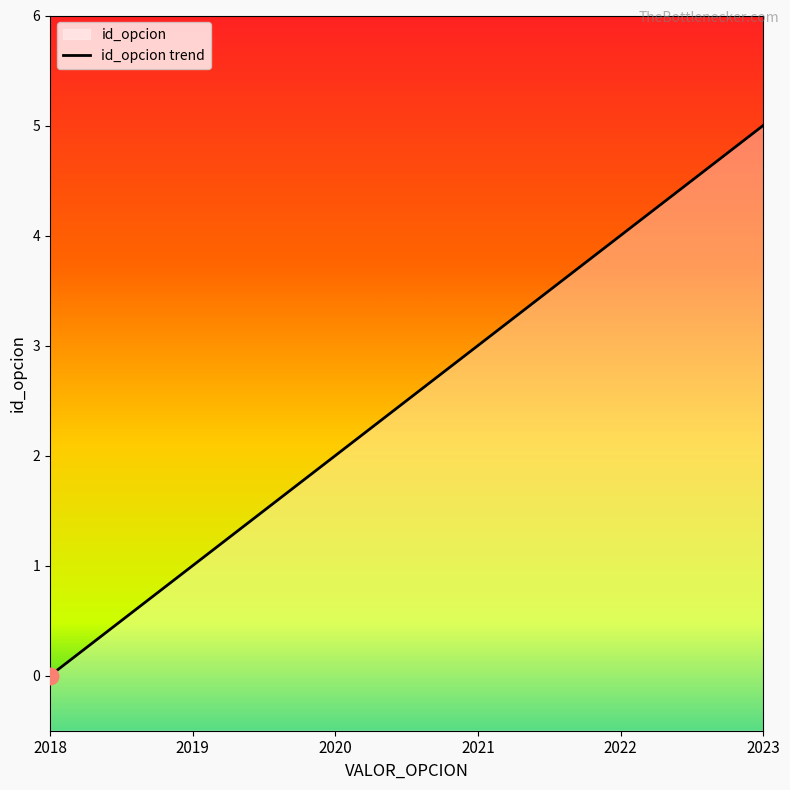

What is the average value?

2